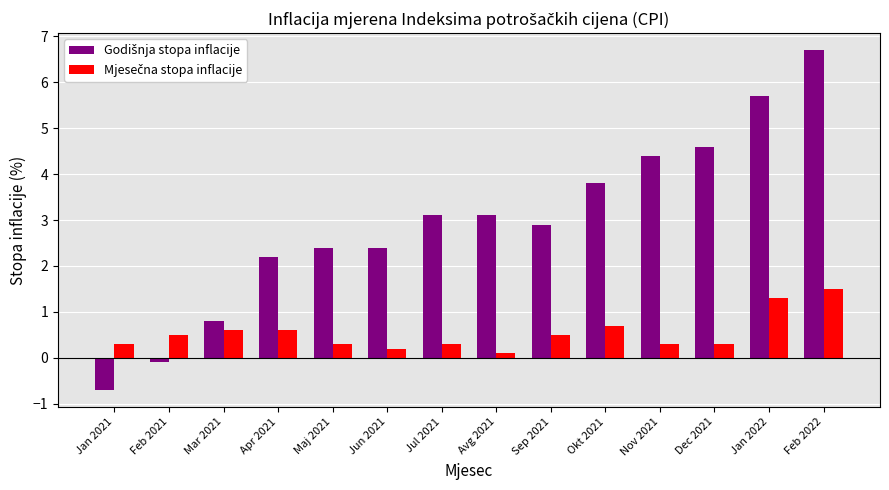

What is the difference between the highest and lowest values at Jan 2022?

4.4